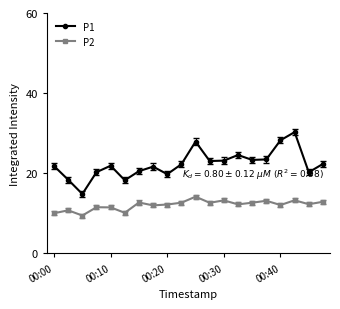

At how many categories does at least one series exceed 18?

19